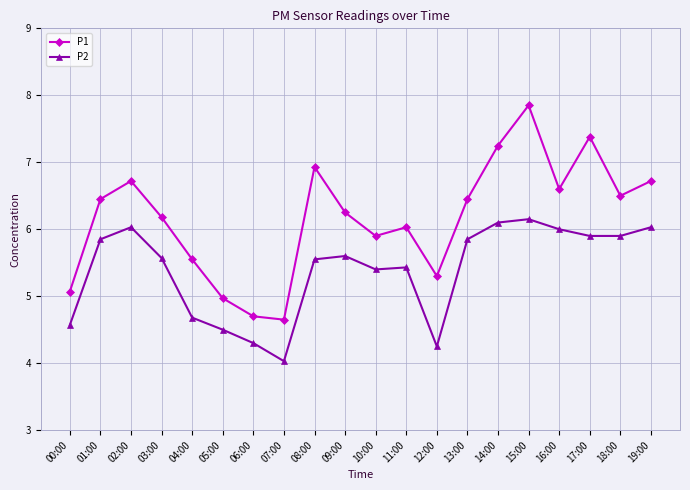

What is the value of the P2 point at the 1st from the left?

4.6